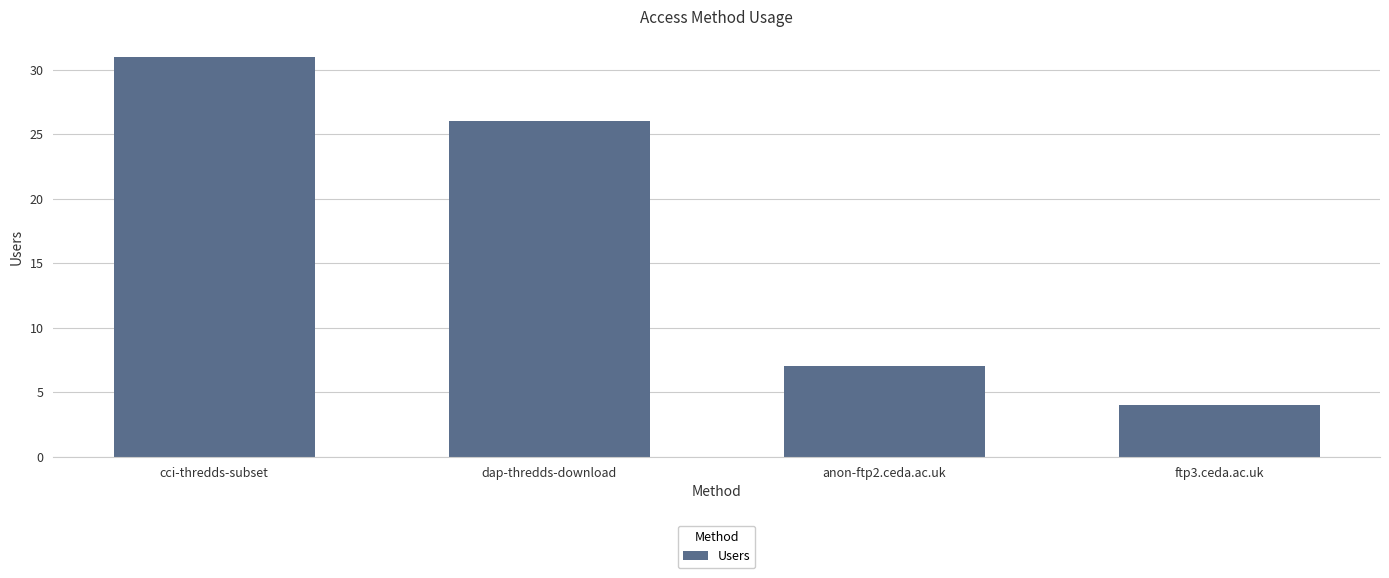

Which label corresponds to the largest value in the chart?

cci-thredds-subset